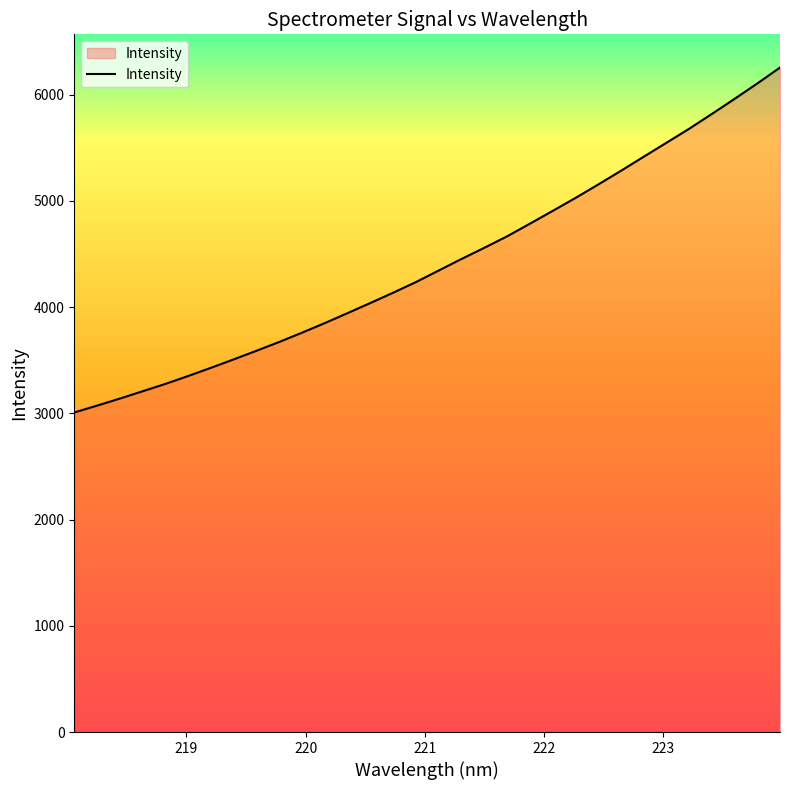

What is the minimum value shown in the chart?

3008.5